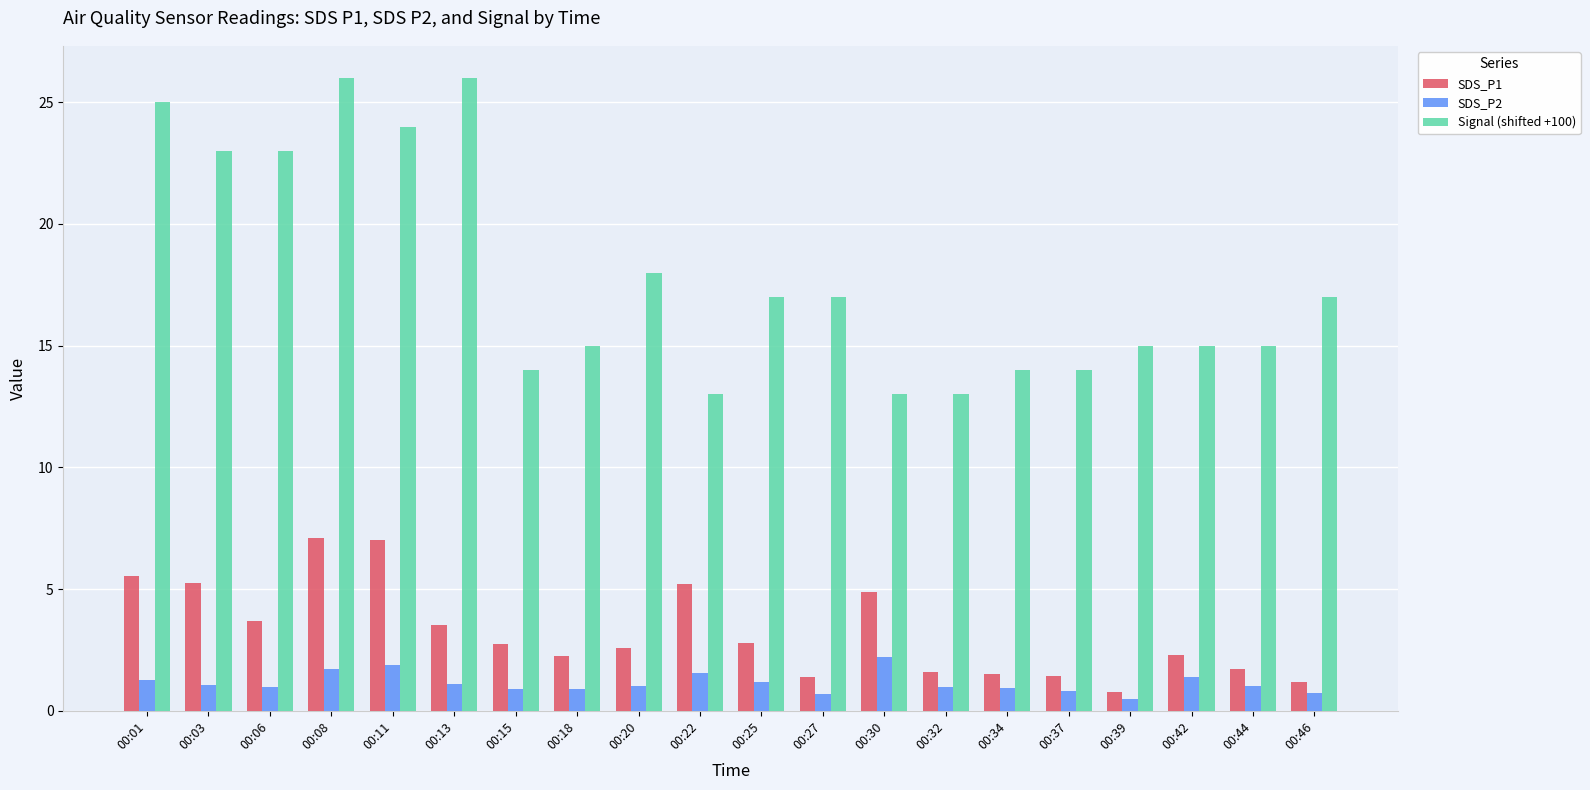

How many data points in SDS_P1 are above 2?

13